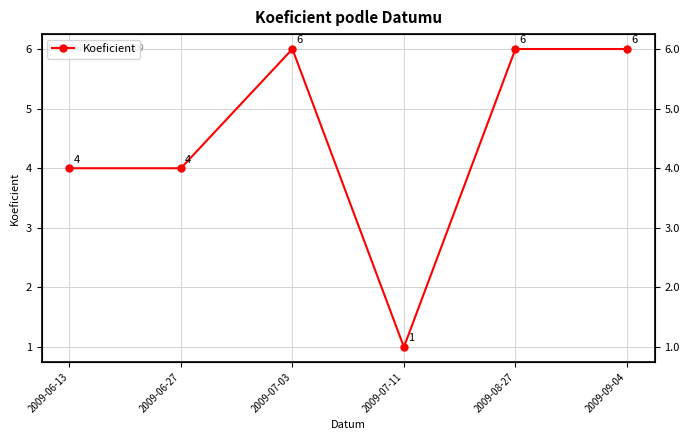

What is the difference between the maximum and second lowest values?

2